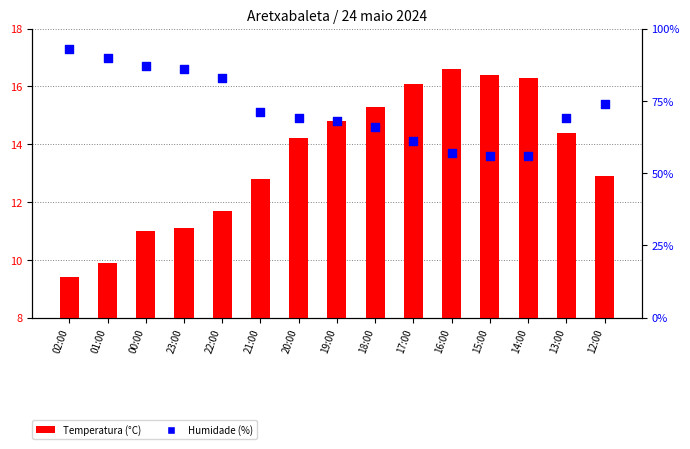

Which series contains the lowest Y value?

Temperatura (°C)